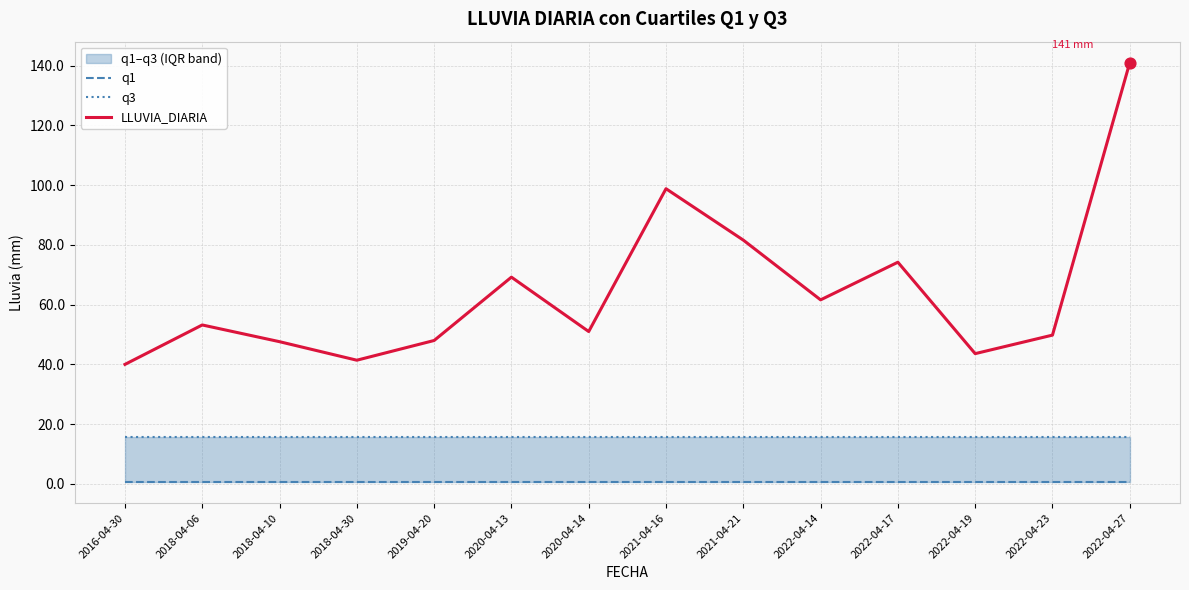

Which series reaches the maximum Y coordinate?

LLUVIA_DIARIA